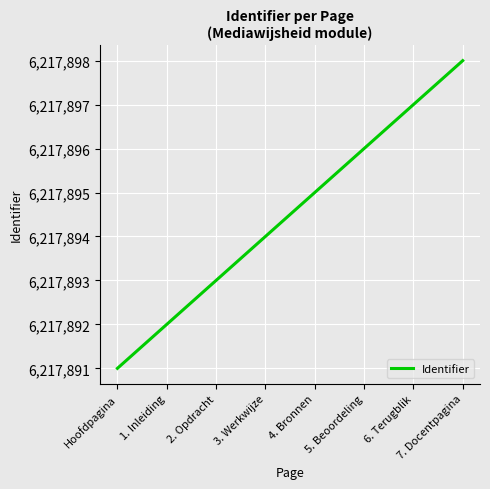

What is the greatest value displayed?

6217898